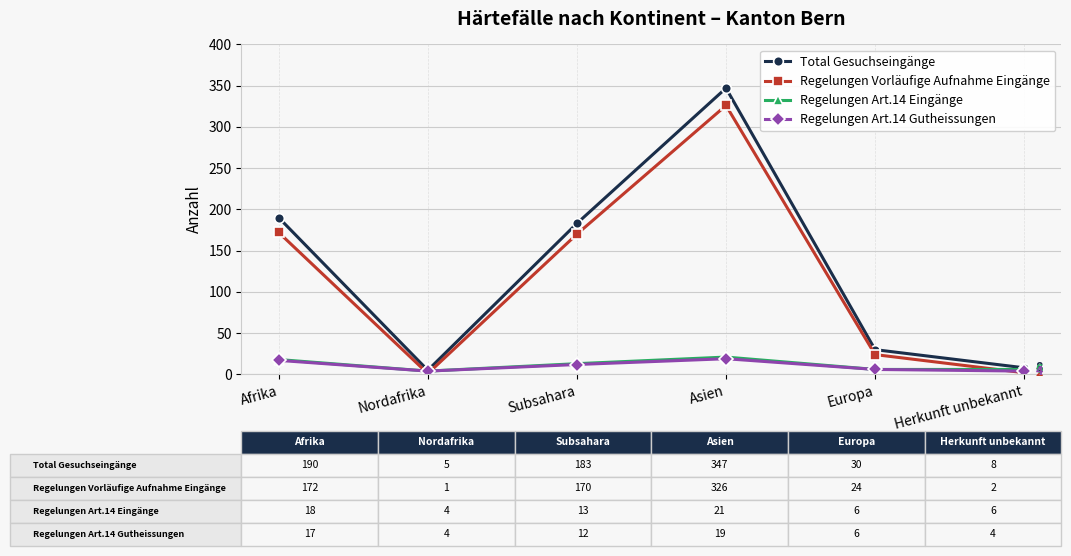

What is the label of the 4th point from the right?

Subsahara